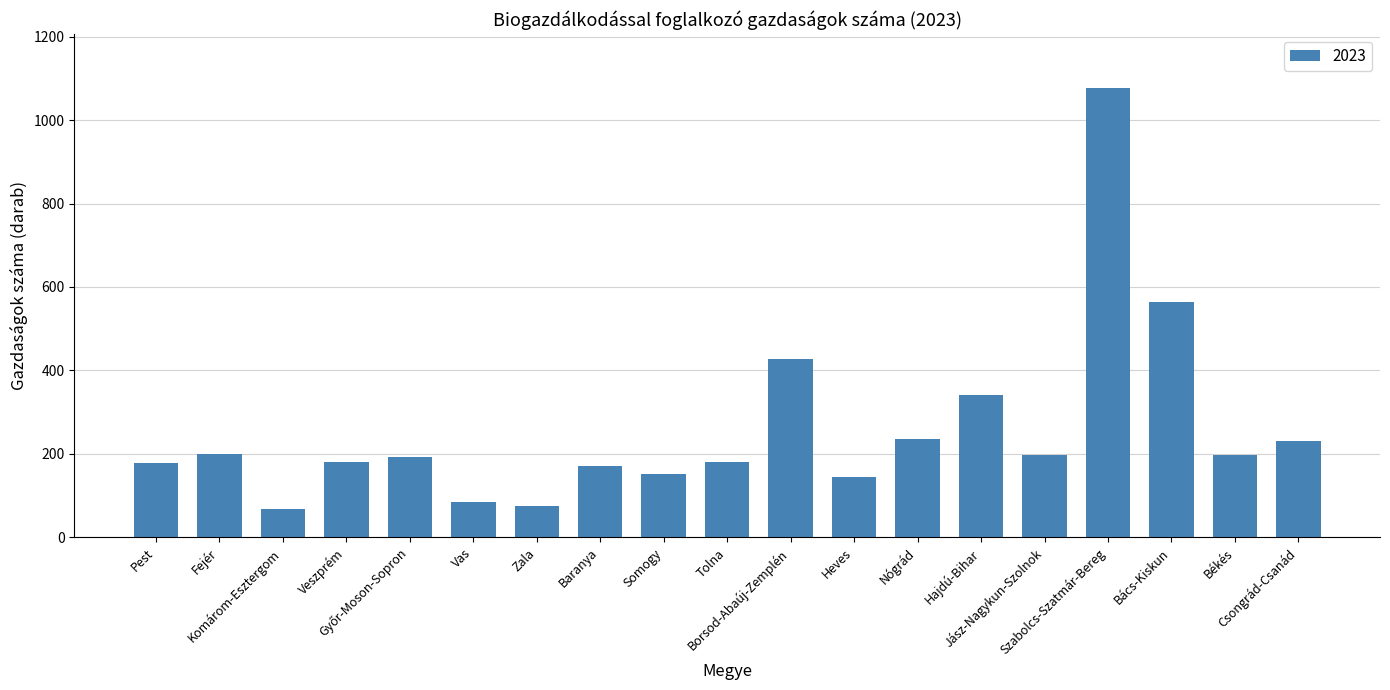

What is the change in value from Zala to Hajdú-Bihar?

+266